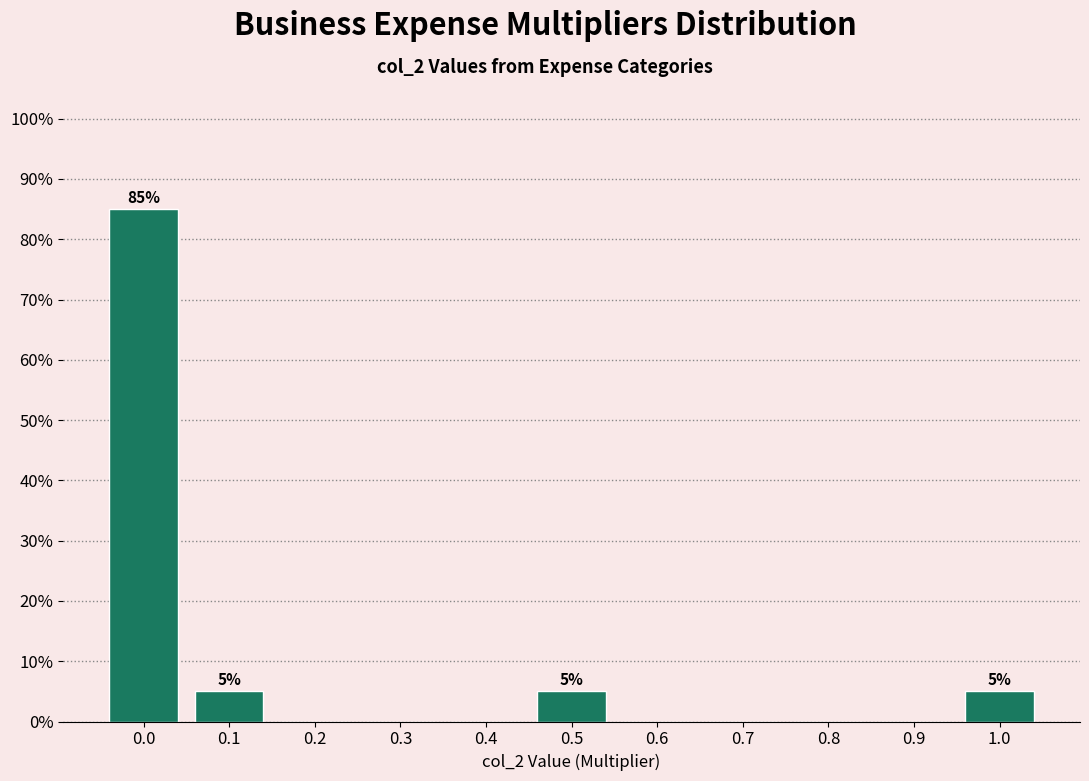

Reading right to left, transcribe all the data shown in this chart.

1.0=5	0.9=0	0.8=0	0.7=0	0.6=0	0.5=5	0.4=0	0.3=0	0.2=0	0.1=5	0.0=85